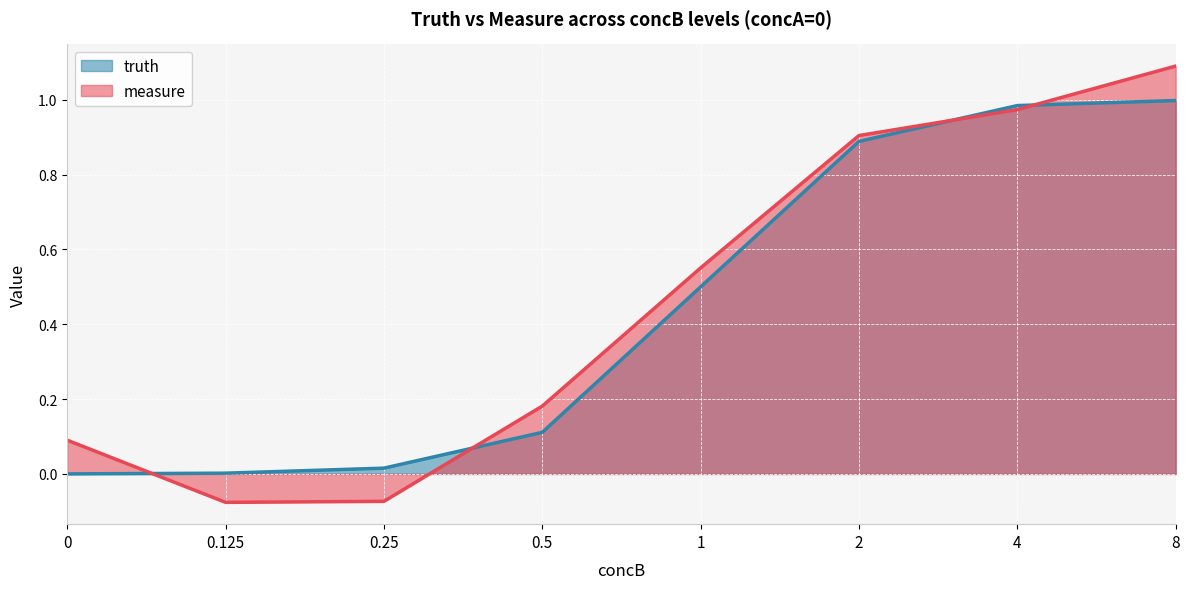

How many lines are shown in the chart?

2